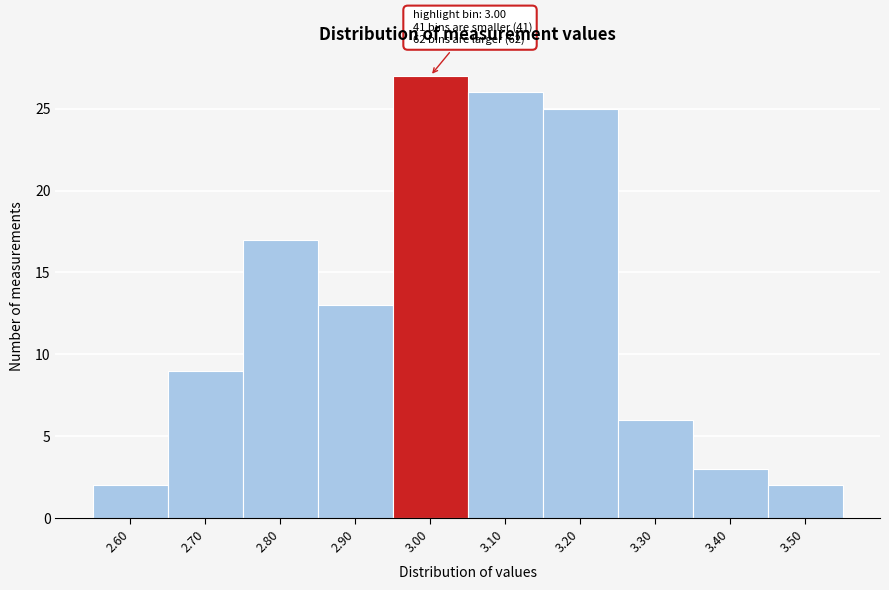

Reading left to right, extract all data points from this chart.

2.60=2	2.70=9	2.80=17	2.90=13	3.00=27	3.10=26	3.20=25	3.30=6	3.40=3	3.50=2